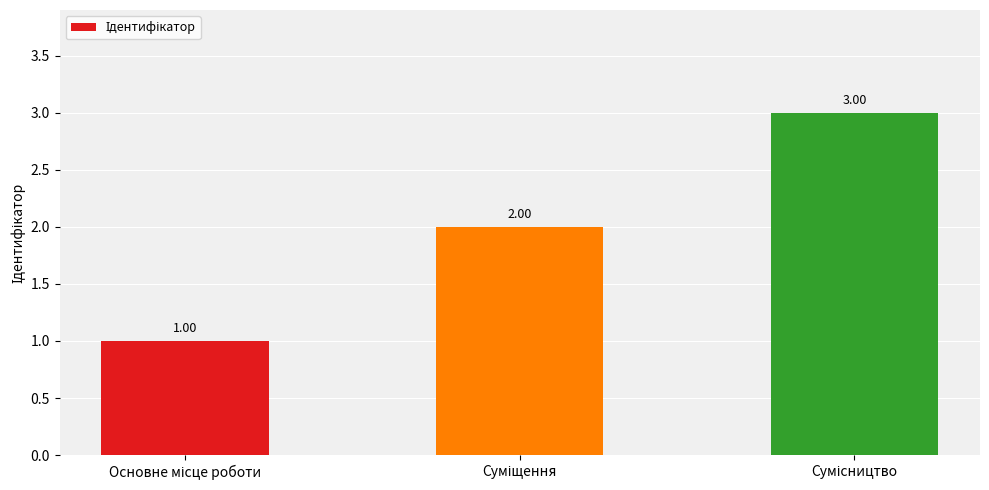

What is the sum of all values?

6